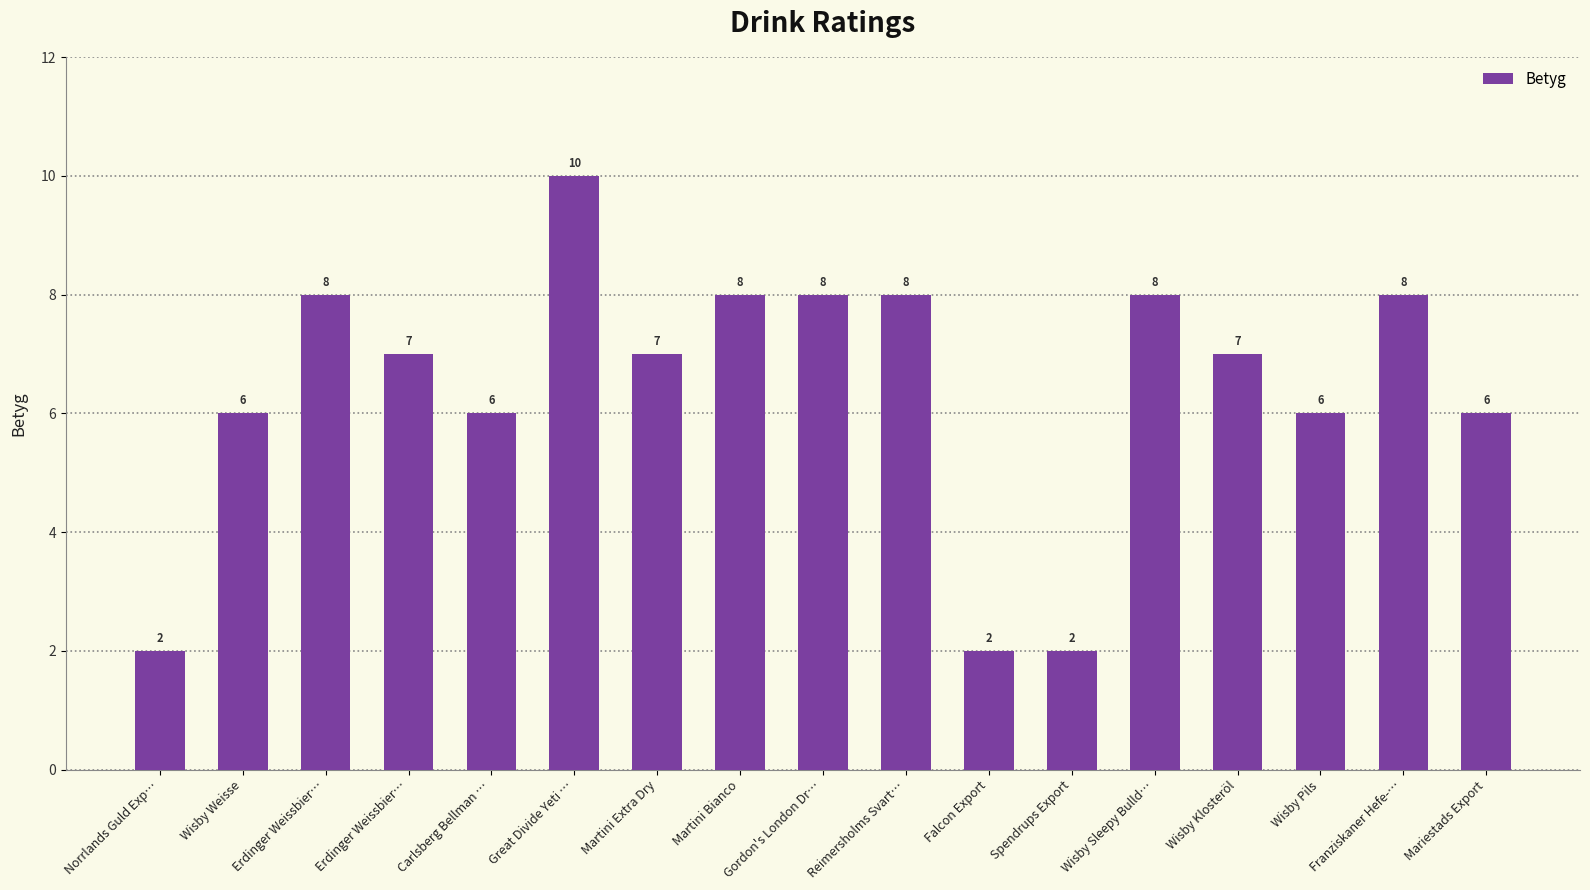

Are the bars grouped side by side (vs. stacked)?

No